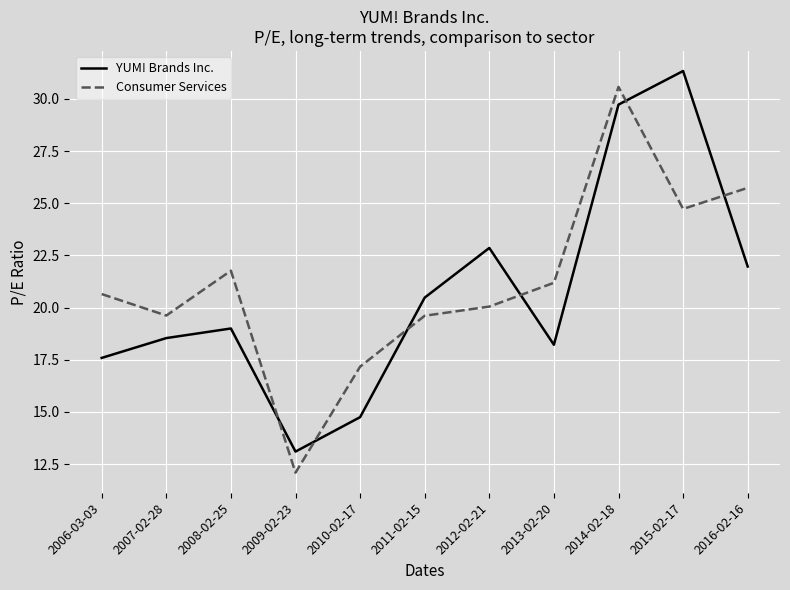

What is the sum of all Consumer Services values?

233.2